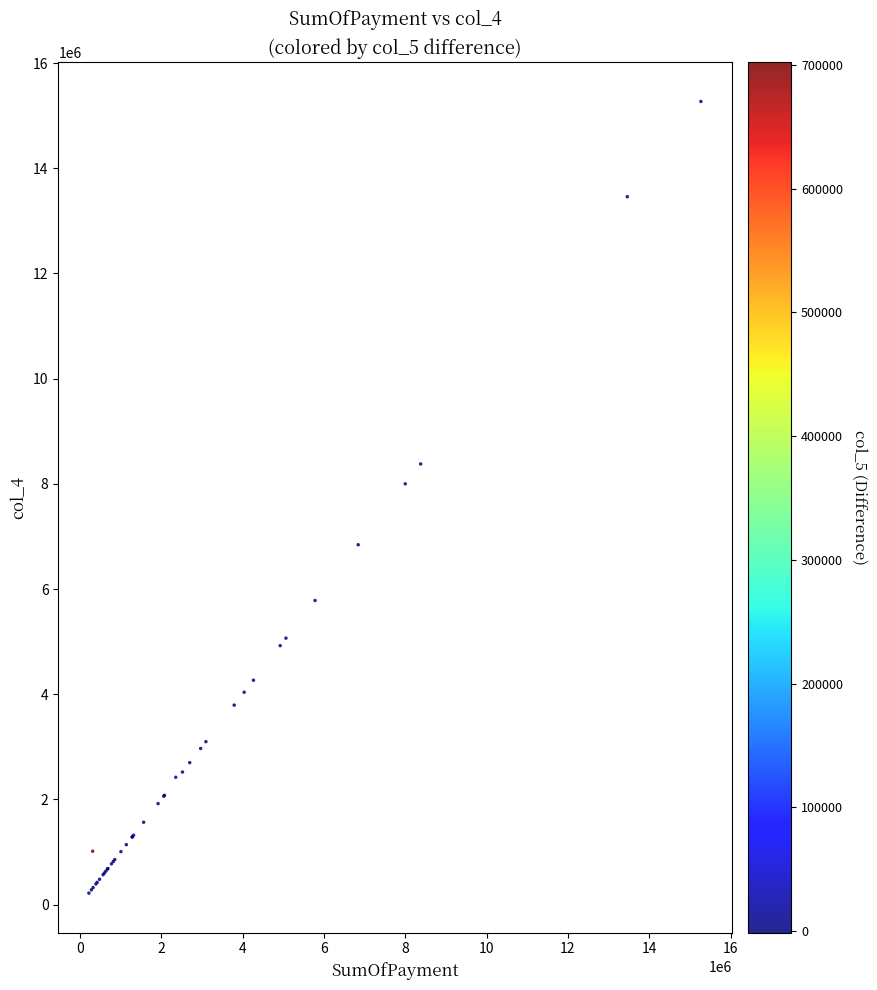

What Y value in the scatter plot is closest to 7744854?

8000430